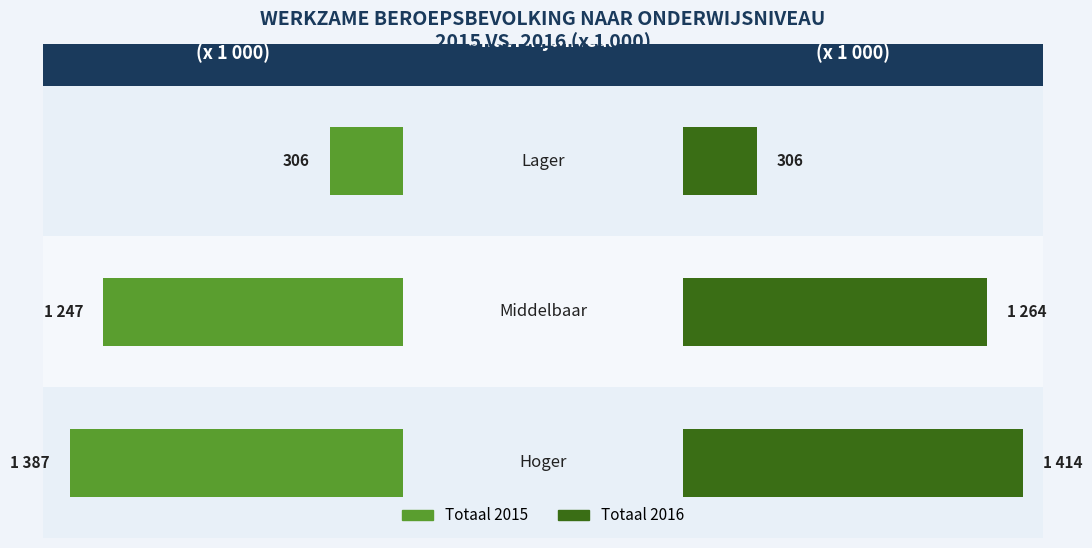

What is the difference between the maximum and minimum values in the Totaal_2016 series?

1108